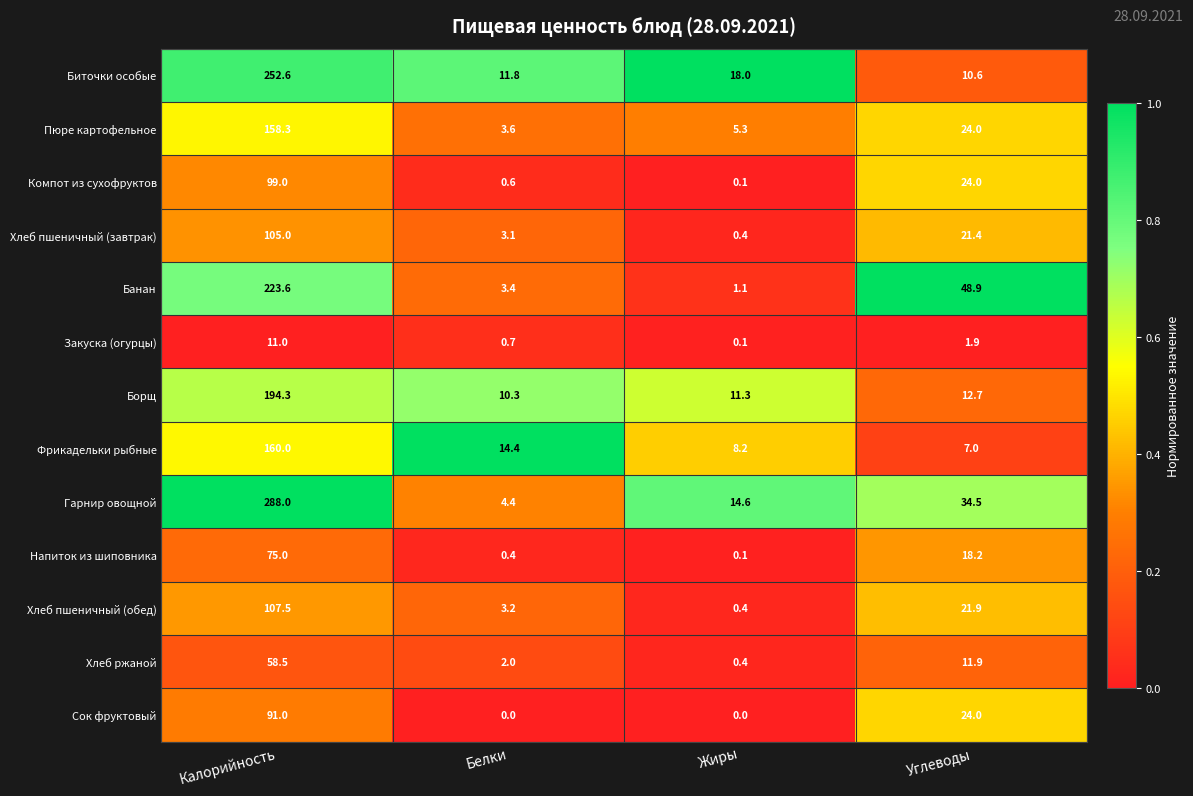

What is the difference between the Фрикадельки рыбные values at Углеводы and Калорийность?

153.0